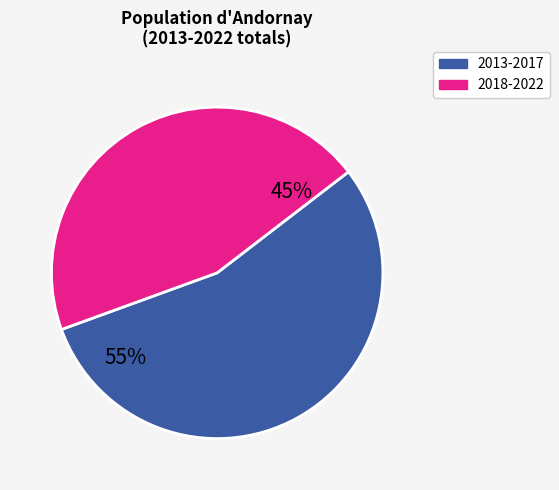

How many segments does this pie chart have?

2